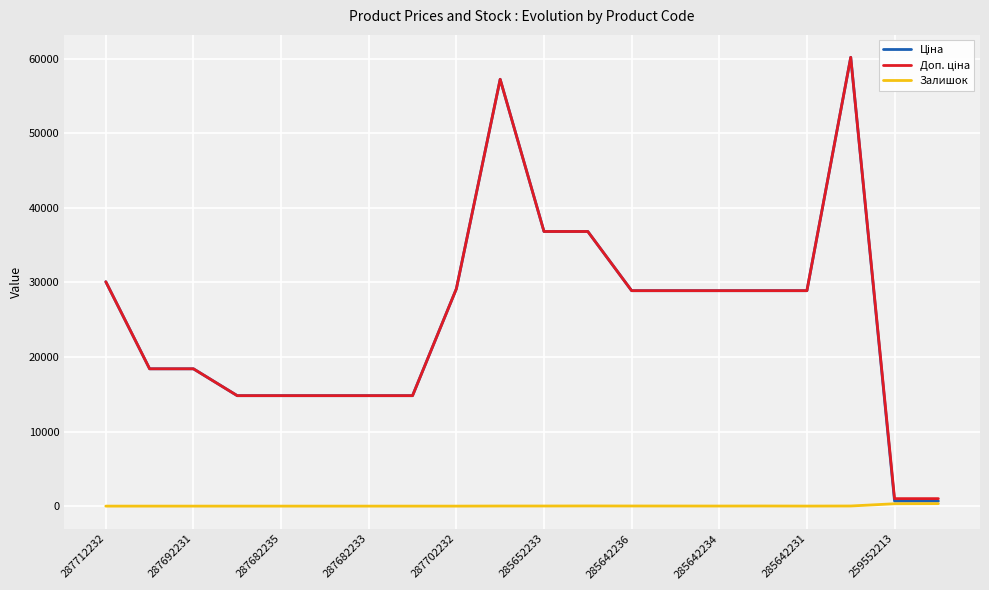

True or false: Ціна and Залишок cross at least once.

False